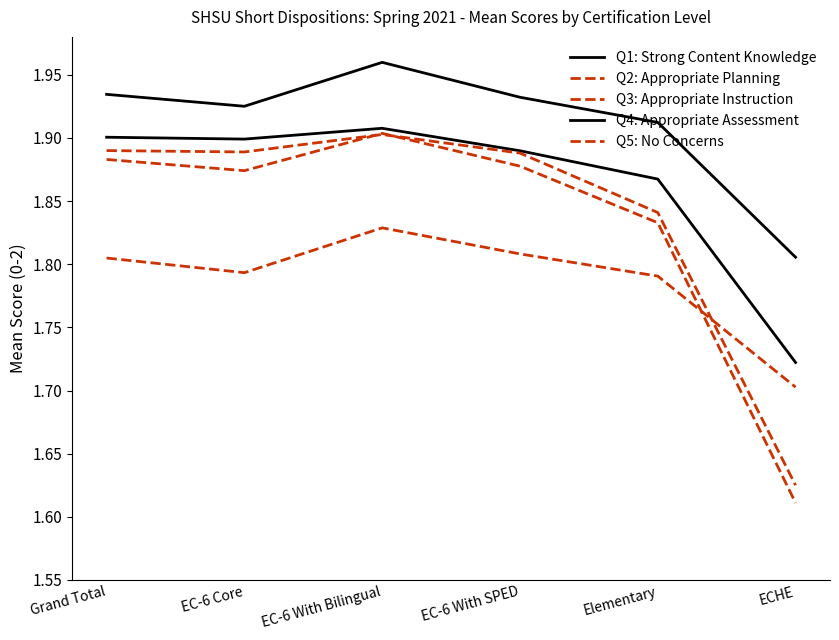

What is the value of the Q4: Appropriate Assessment point at the 3rd from the left?

2.0